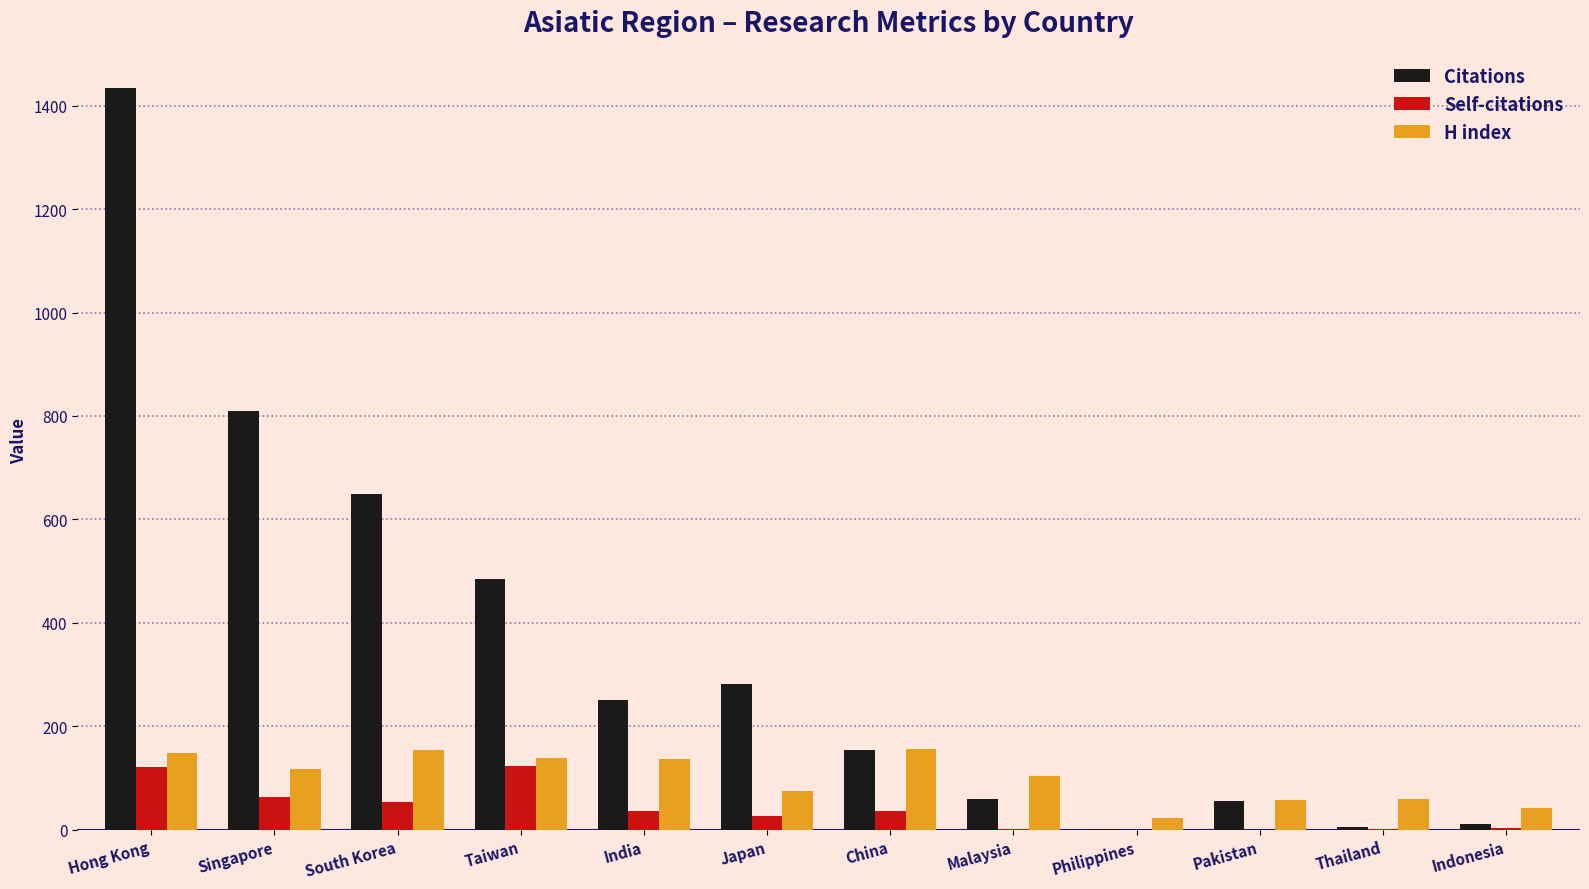

What is the highest value of the H index series?

157